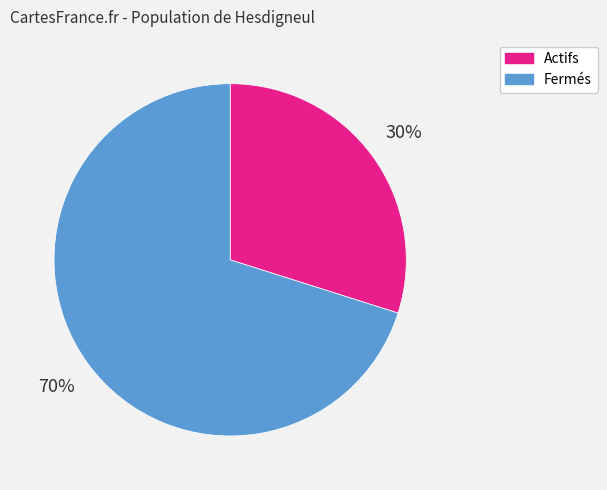

To the nearest percent, what percentage of the pie is Fermés?

70%